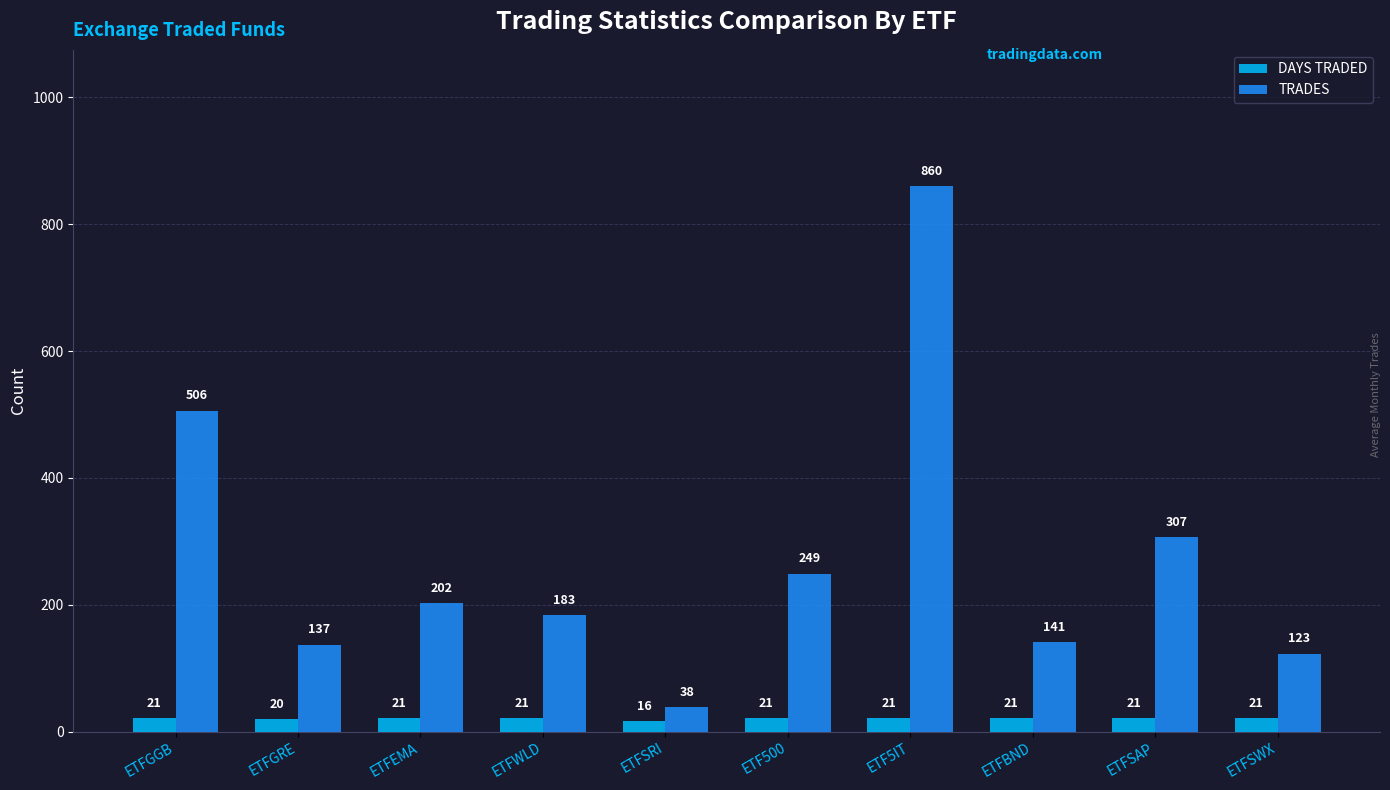

What value does the DAYS TRADED series have at ETFWLD?

21